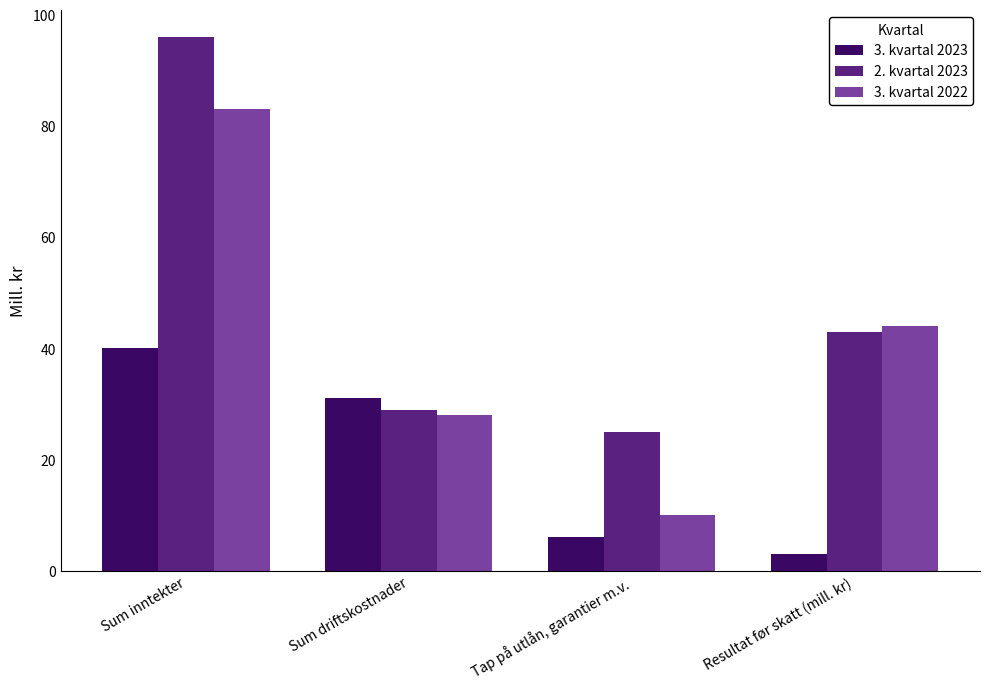

Rank the series by their average value, from highest to lowest.

2. kvartal 2023, 3. kvartal 2022, 3. kvartal 2023